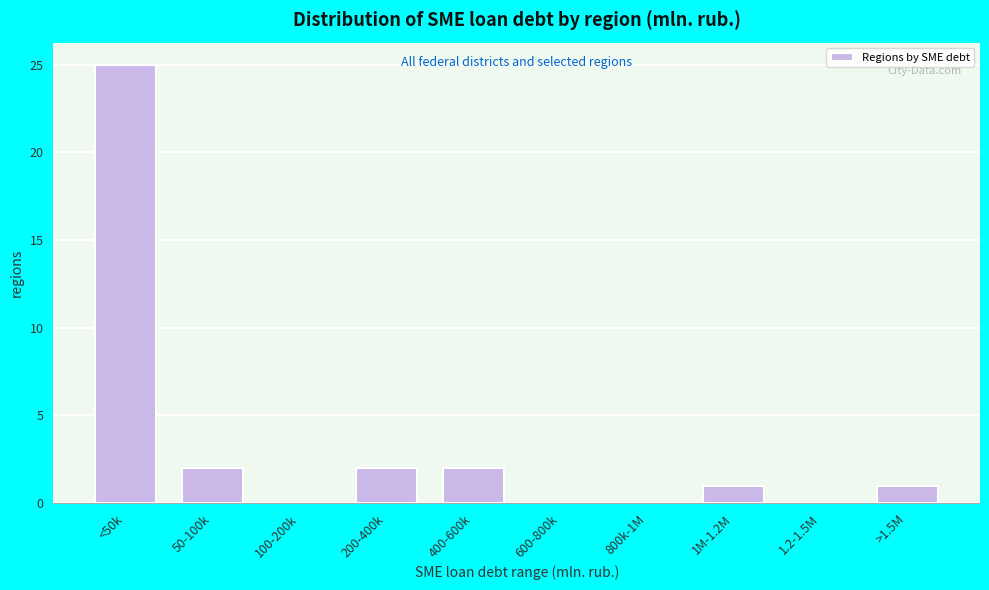

Reading left to right, what are all the values shown in this chart?

<50k=25	50-100k=2	100-200k=0	200-400k=2	400-600k=2	600-800k=0	800k-1M=0	1M-1.2M=1	1.2-1.5M=0	>1.5M=1